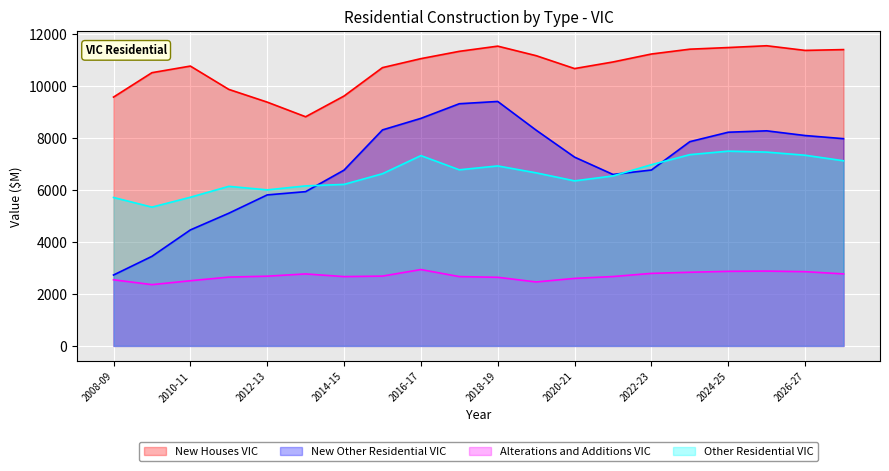

Between 2015-16 and 2016-17, which series saw the biggest shift?

Other Residential VIC